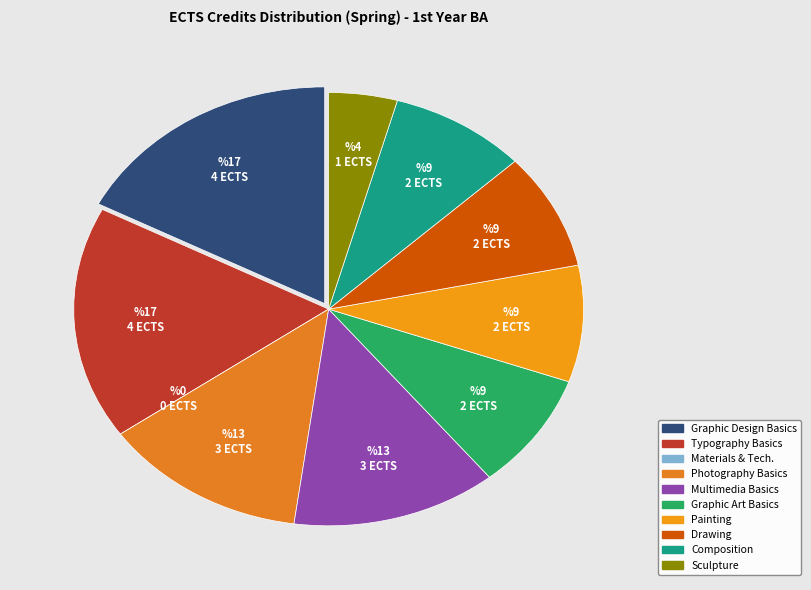

Is there a majority slice in this chart?

No